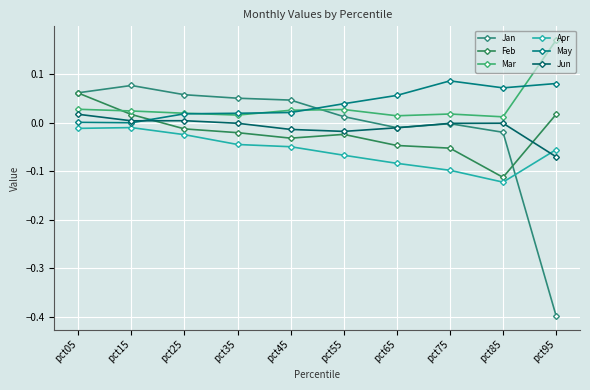

Where does the Jun series first go above 0?

pct05